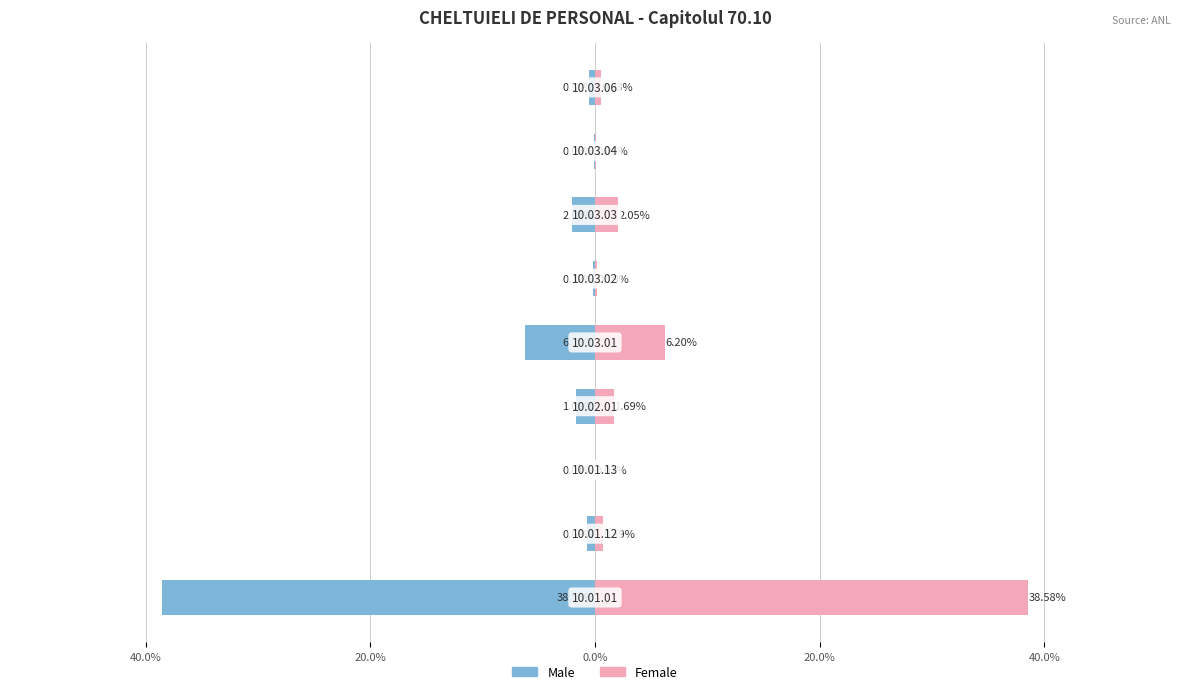

Which series has the largest total across all categories?

Female